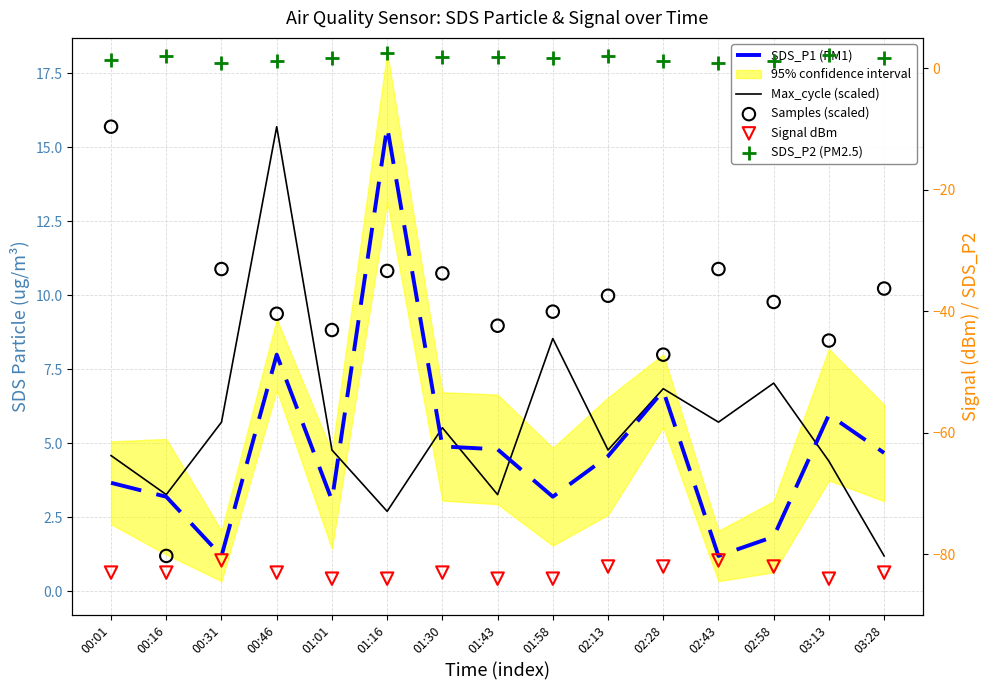

At which category is the sum across all series the highest?

00:46